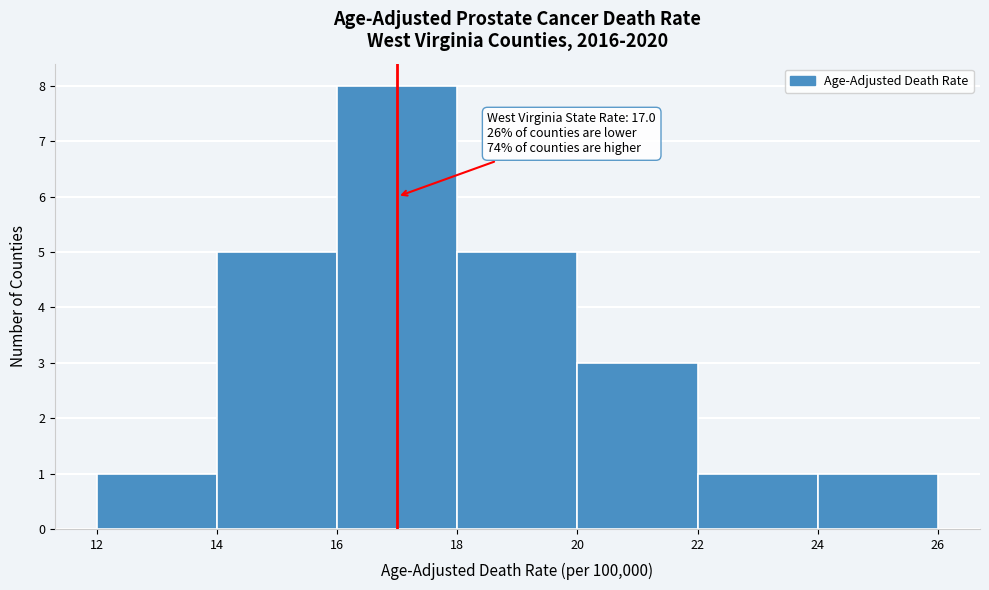

Over which range of the x-axis is the bar tallest?

16 to 18